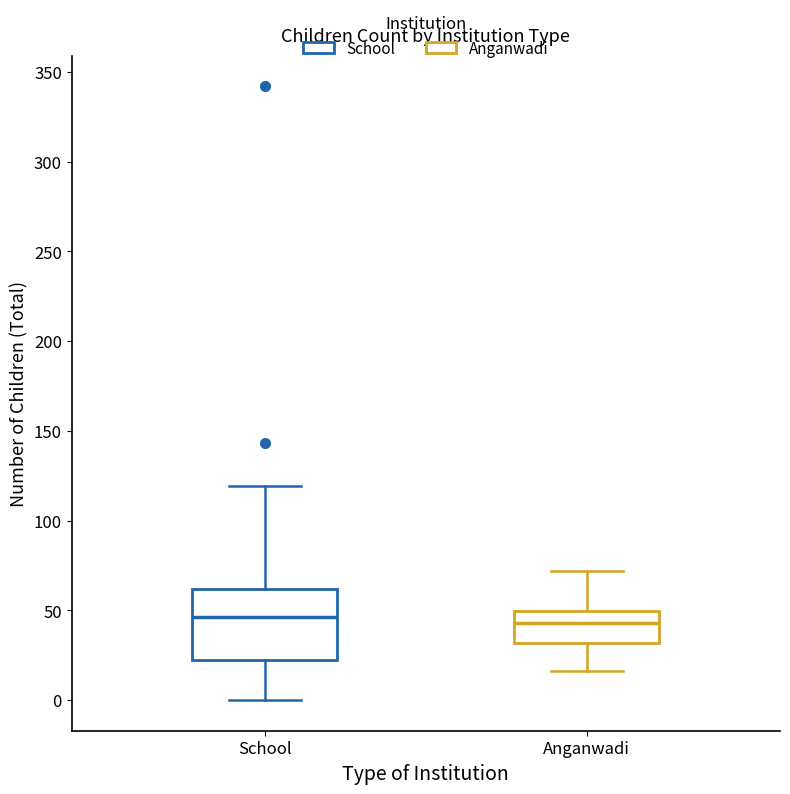

Where does the median line of the box for Anganwadi sit on the y-axis? The values are not printed on the chart, so give them approximately, as read against the axis.

45